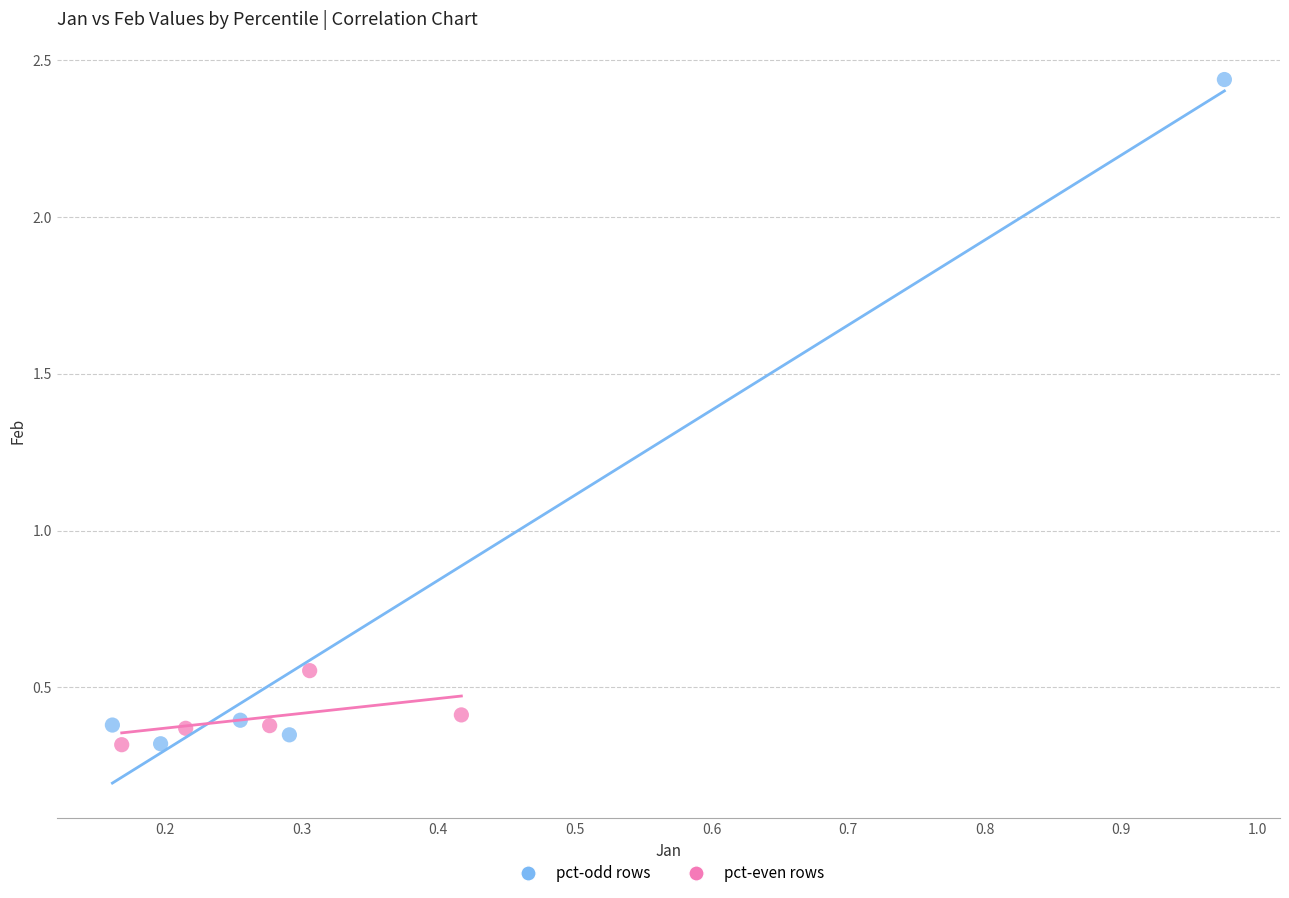

Which series contains the highest Y value?

pct-odd rows